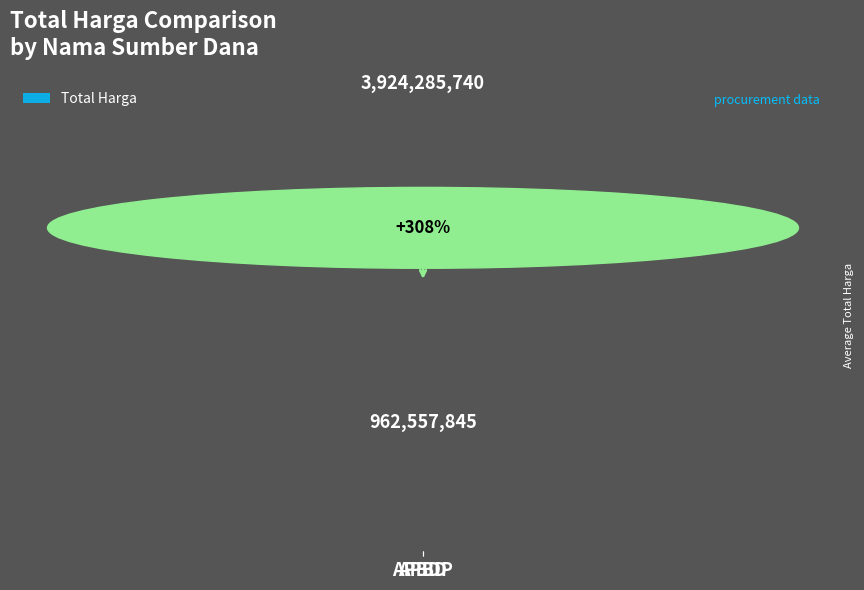

List the labels in order of value, smallest first.

APBD, APBDP